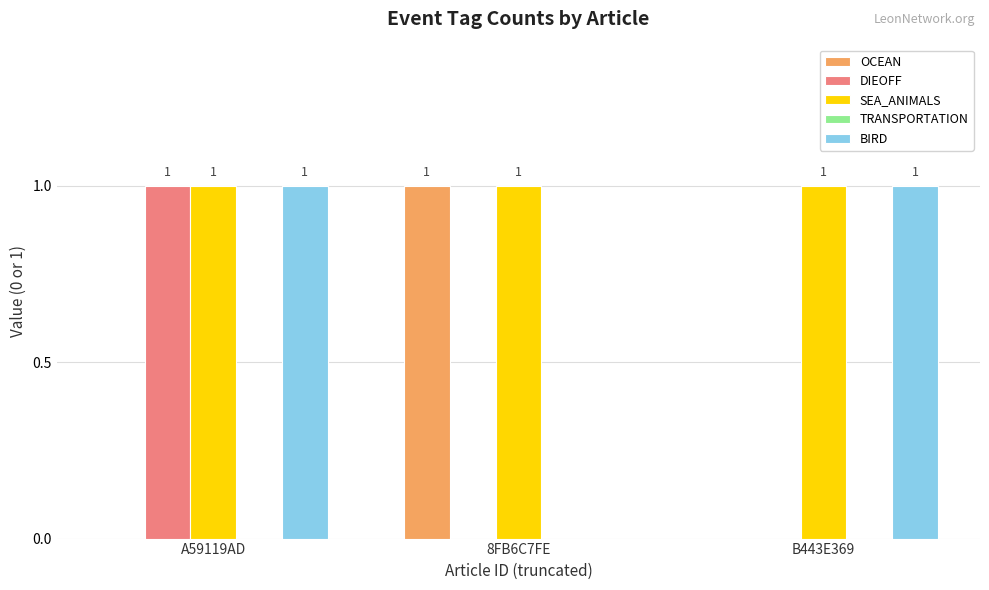

Which series changed the most between A59119AD and B443E369?

DIEOFF